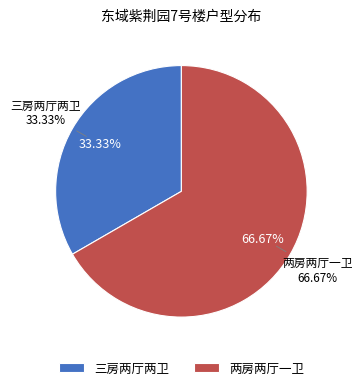

Between 两房两厅一卫 and 三房两厅两卫, which is larger?

两房两厅一卫